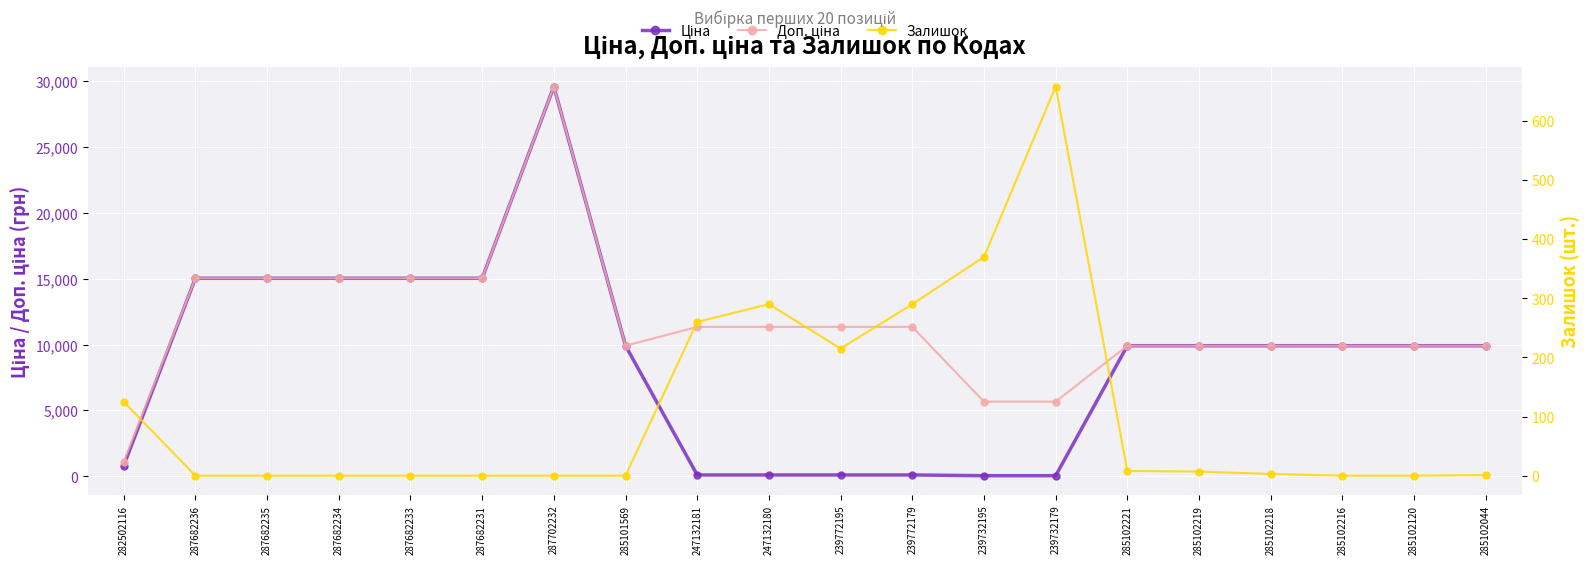

List the series in order of their peak value, lowest first.

Залишок, Ціна, Доп. ціна